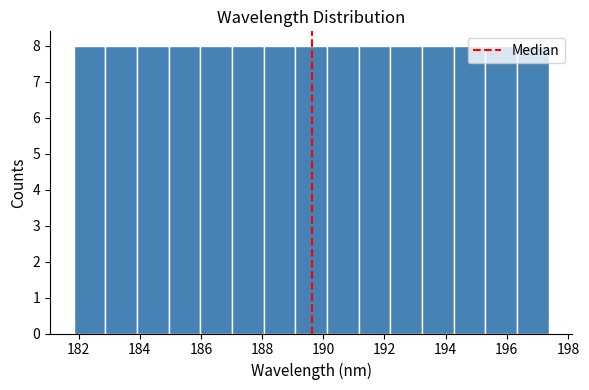

What is the height of the bar covering 194.2 to 195.2 on the x-axis? Neither the bar edges nor the heights are printed on the chart, so give them approximately, as read against the axes.

8